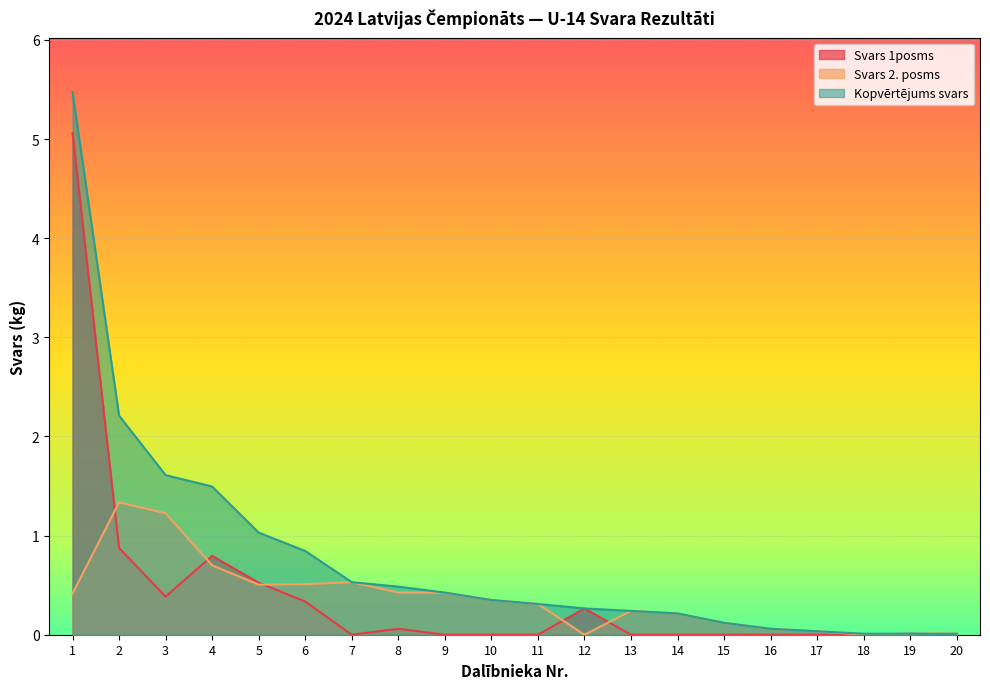

How many distinct data groups are displayed?

3